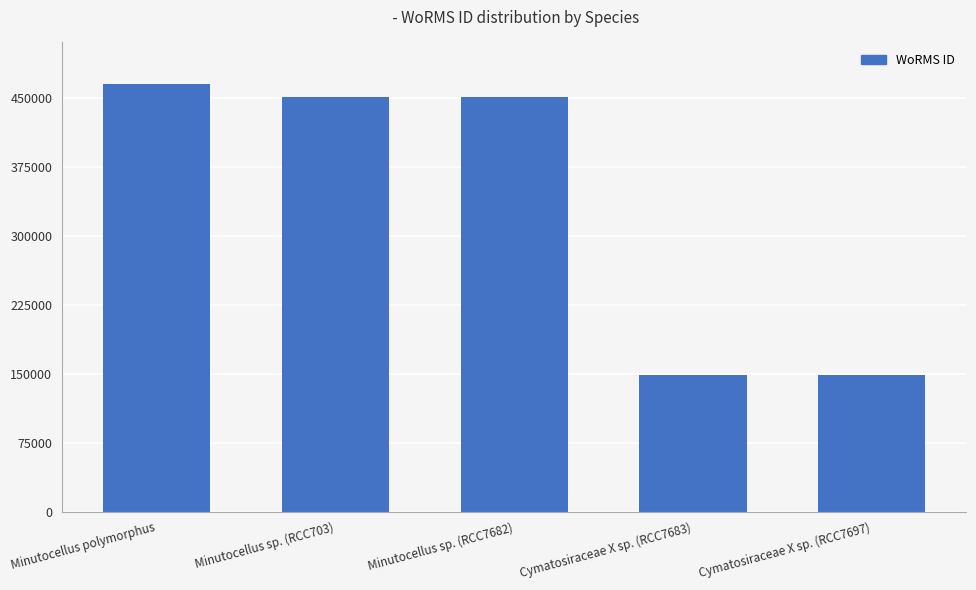

Count the number of categories in the chart.

5